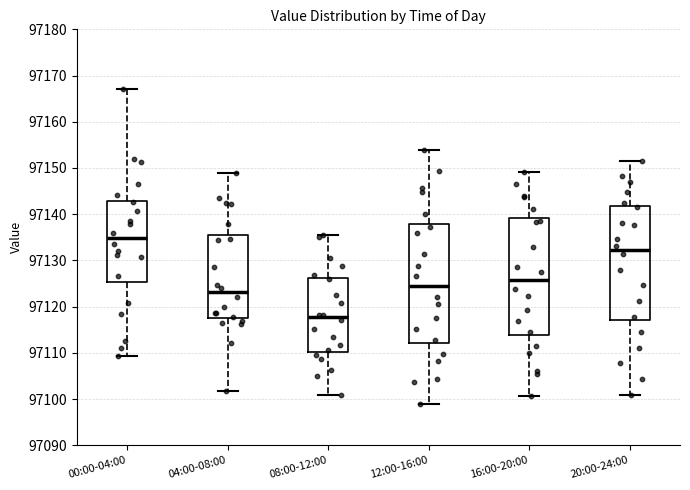

Which box's median line is the lowest?

08:00-12:00